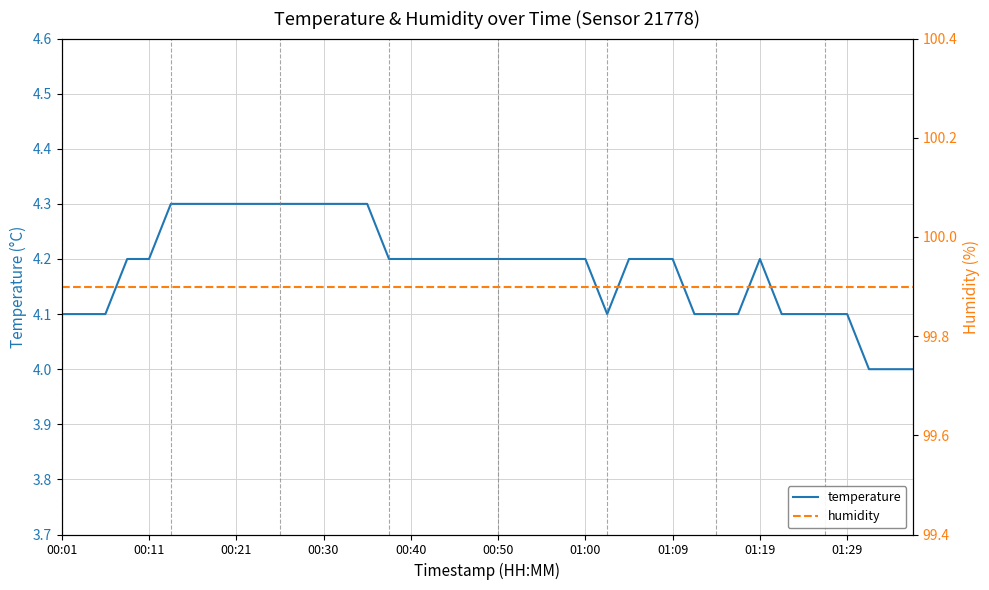

How many distinct data groups are displayed?

2